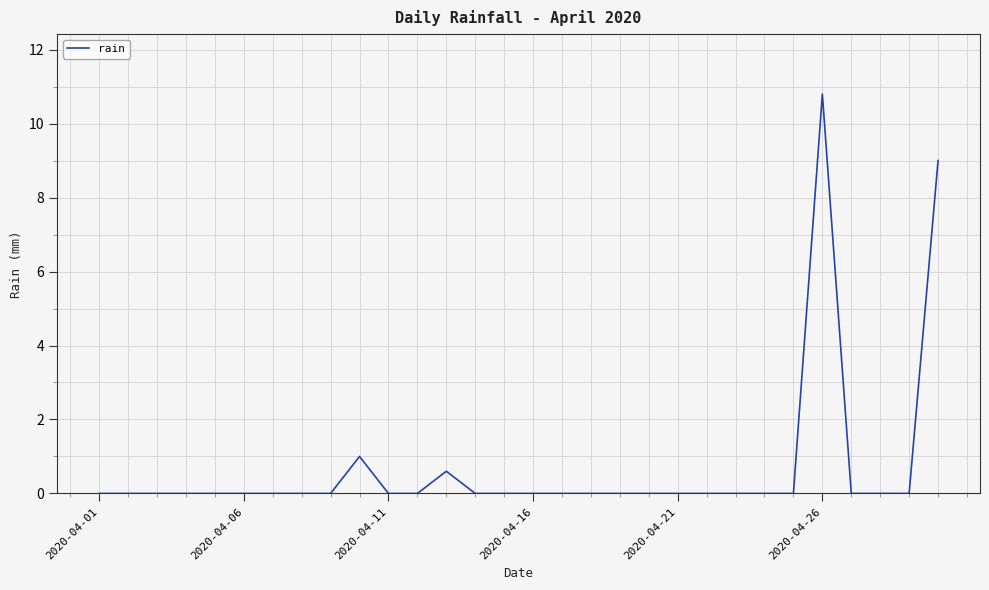

What is the greatest value displayed?

10.8